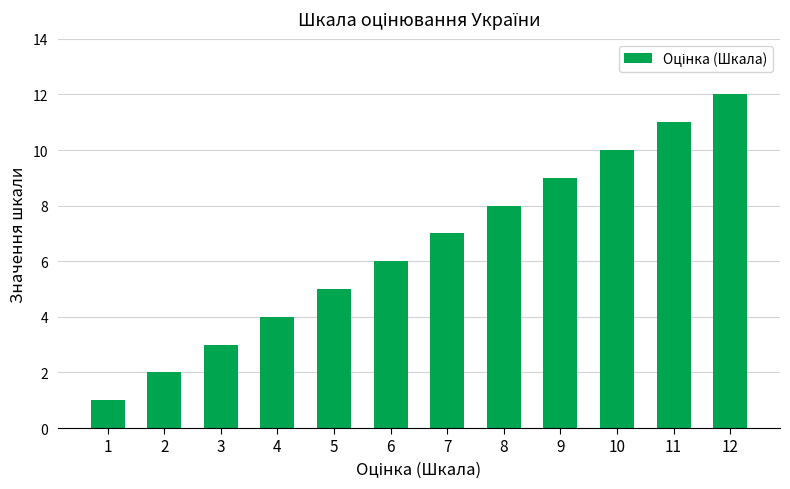

How many bars are there in total?

12